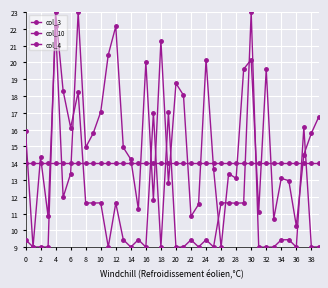

Does the chart have visible grid lines?

Yes